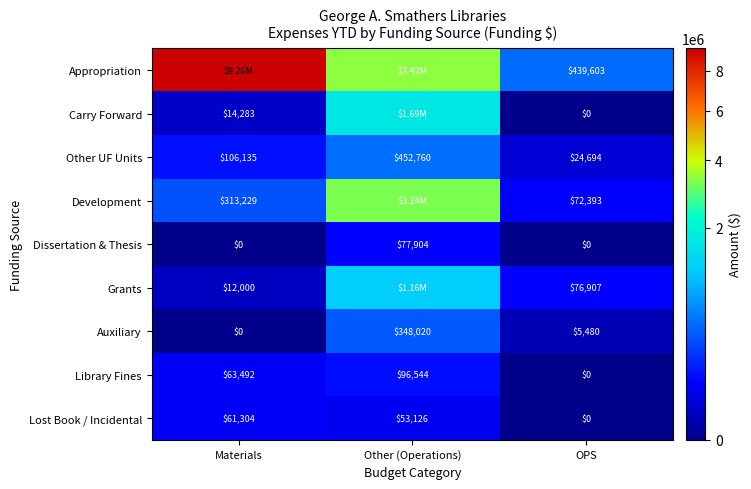

At which category is the sum across all series the highest?

Other (Operations)